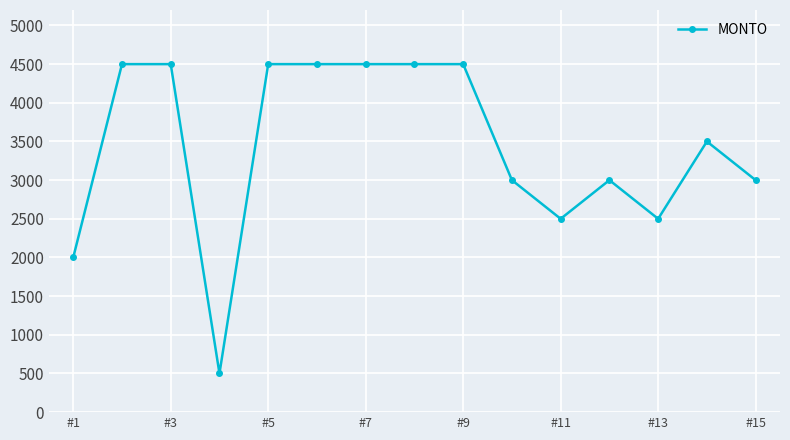

Does the chart have visible grid lines?

Yes